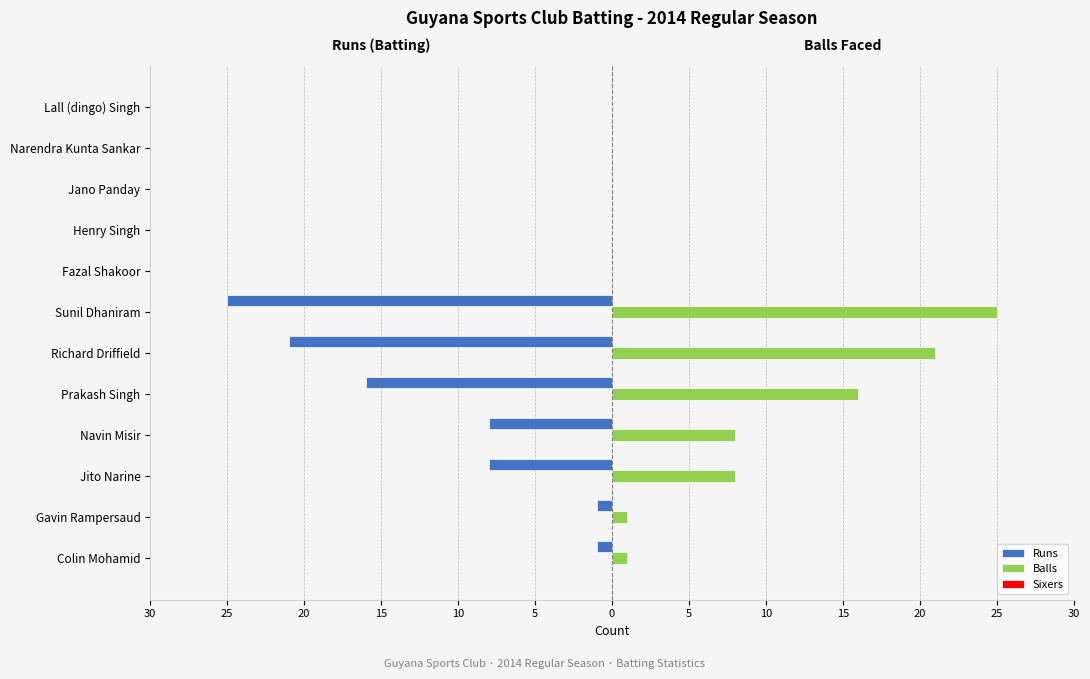

How many bars are there in total?

36